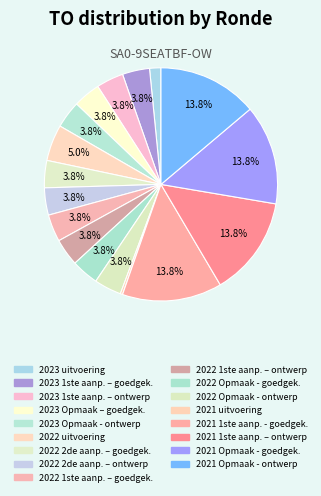

Does any single category account for the majority?

No